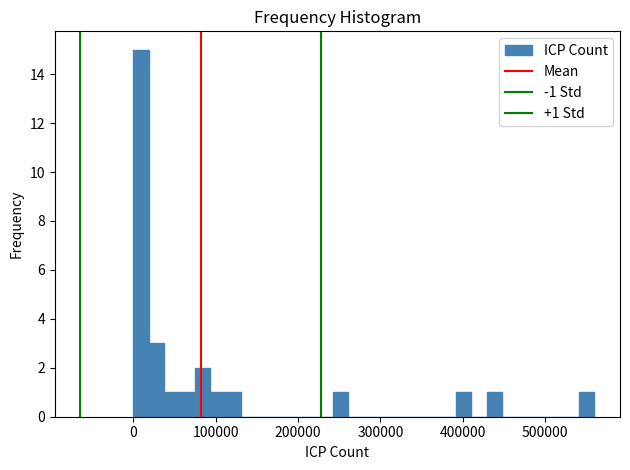

Around what value on the x-axis is the tallest bar? Give the approximate position of its centre, as read against the axis.

10000